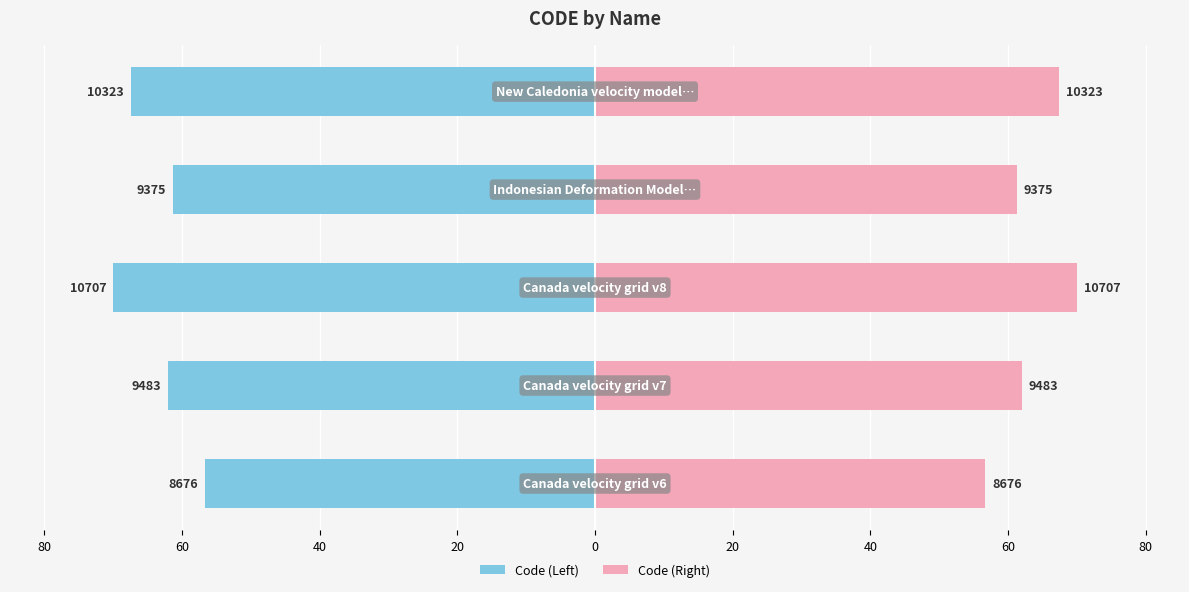

Reading right to left, list all the values displayed in this chart.

Code (Left): 0=-67.5	20=-61.3	40=-70.0	60=-62.0	80=-56.7
Code (Right): 0=67.5	20=61.3	40=70.0	60=62.0	80=56.7